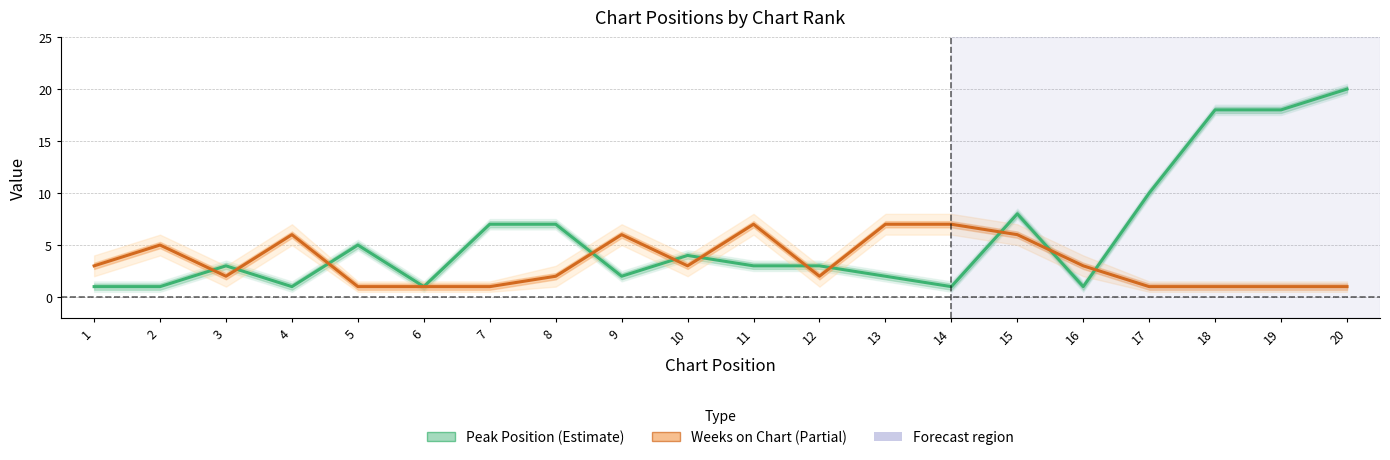

What is the difference between the maximum and minimum values in the Peak Position series?

19